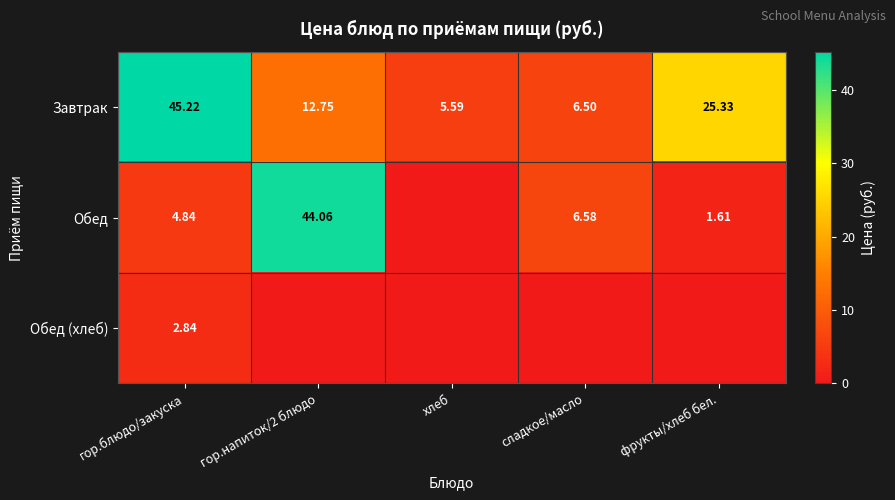

At how many categories does at least one series exceed 0?

5